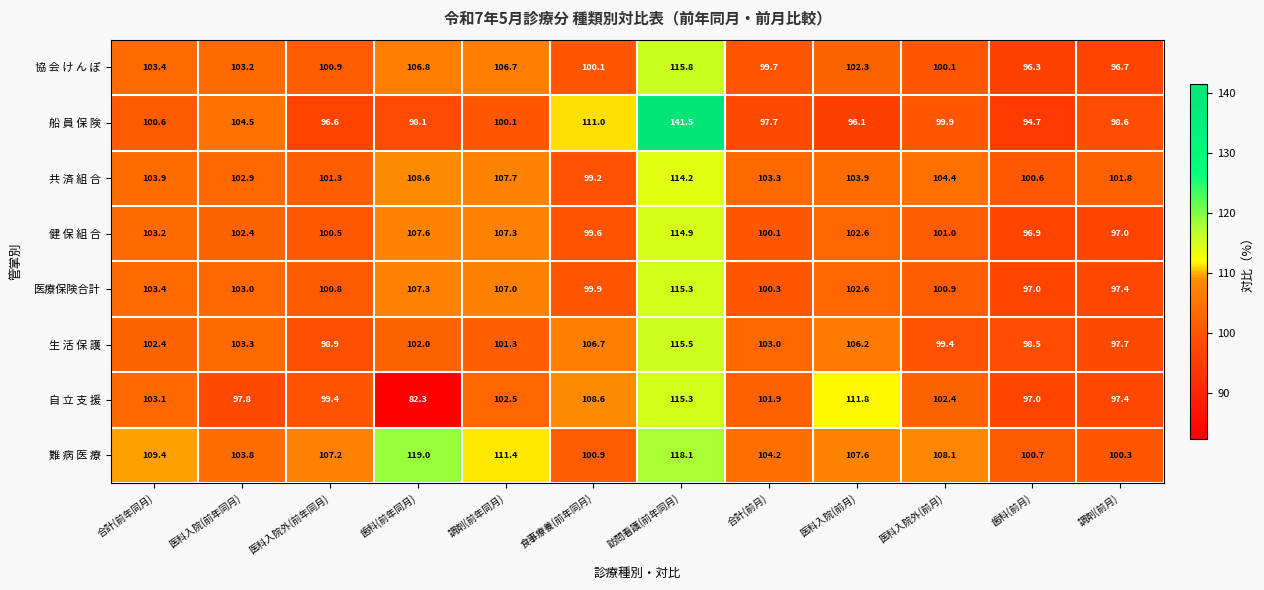

At which label is 難 病 医 療 closest to 109?

合計(前年同月)